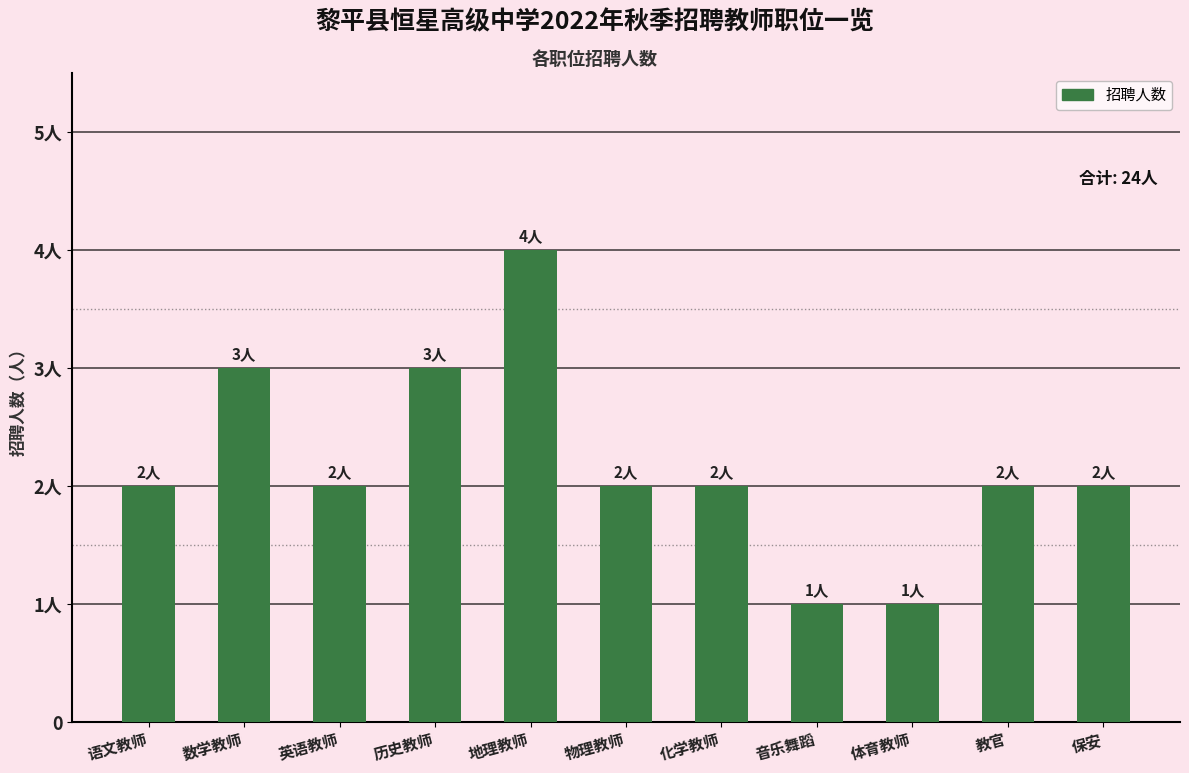

Reading left to right, what are all the values shown in this chart?

语文教师=2	数学教师=3	英语教师=2	历史教师=3	地理教师=4	物理教师=2	化学教师=2	音乐舞蹈=1	体育教师=1	教官=2	保安=2